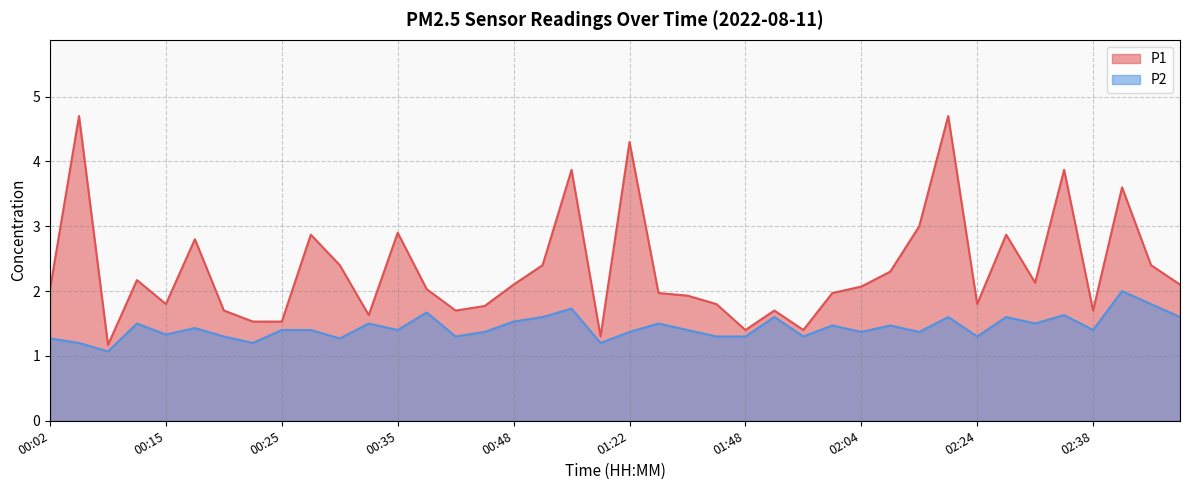

What is the spread (max minus min) of values at 00:45?

0.4